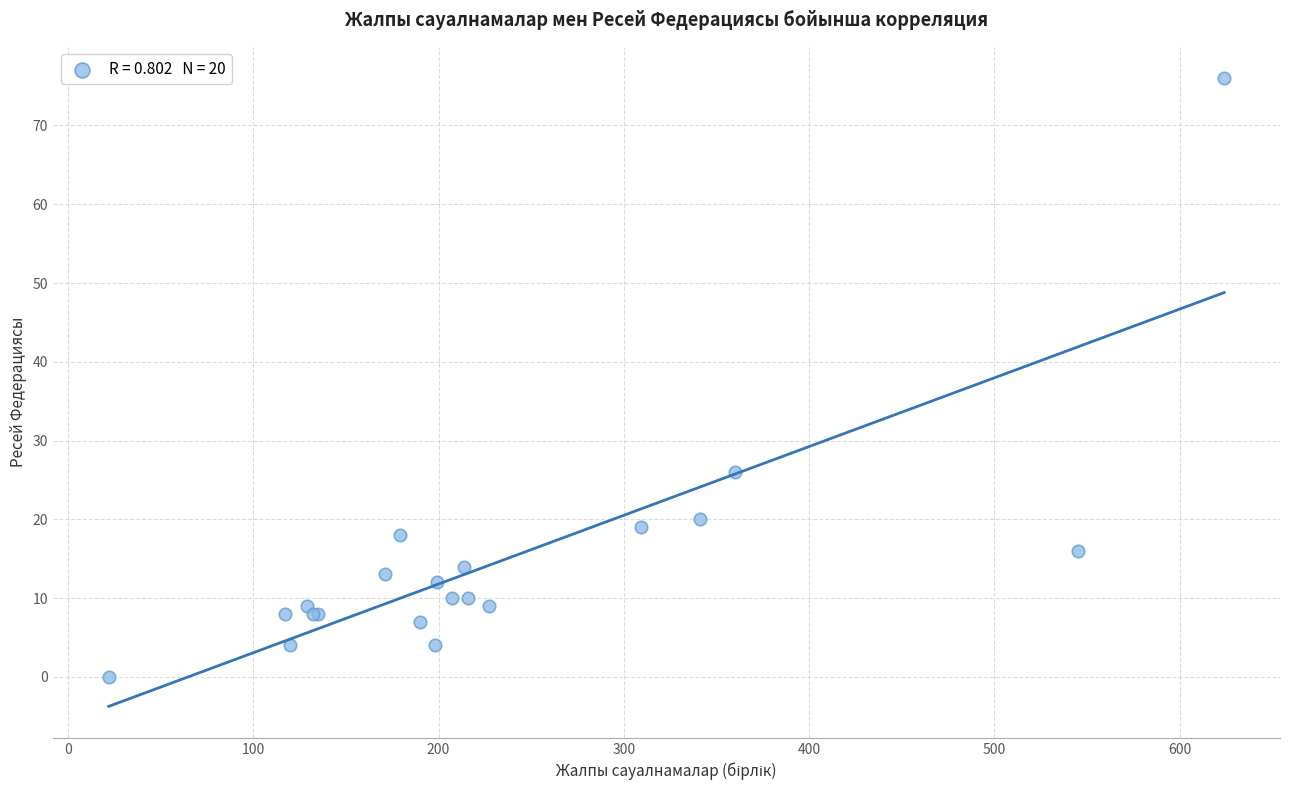

What Y value in the scatter plot is closest to 38?

26